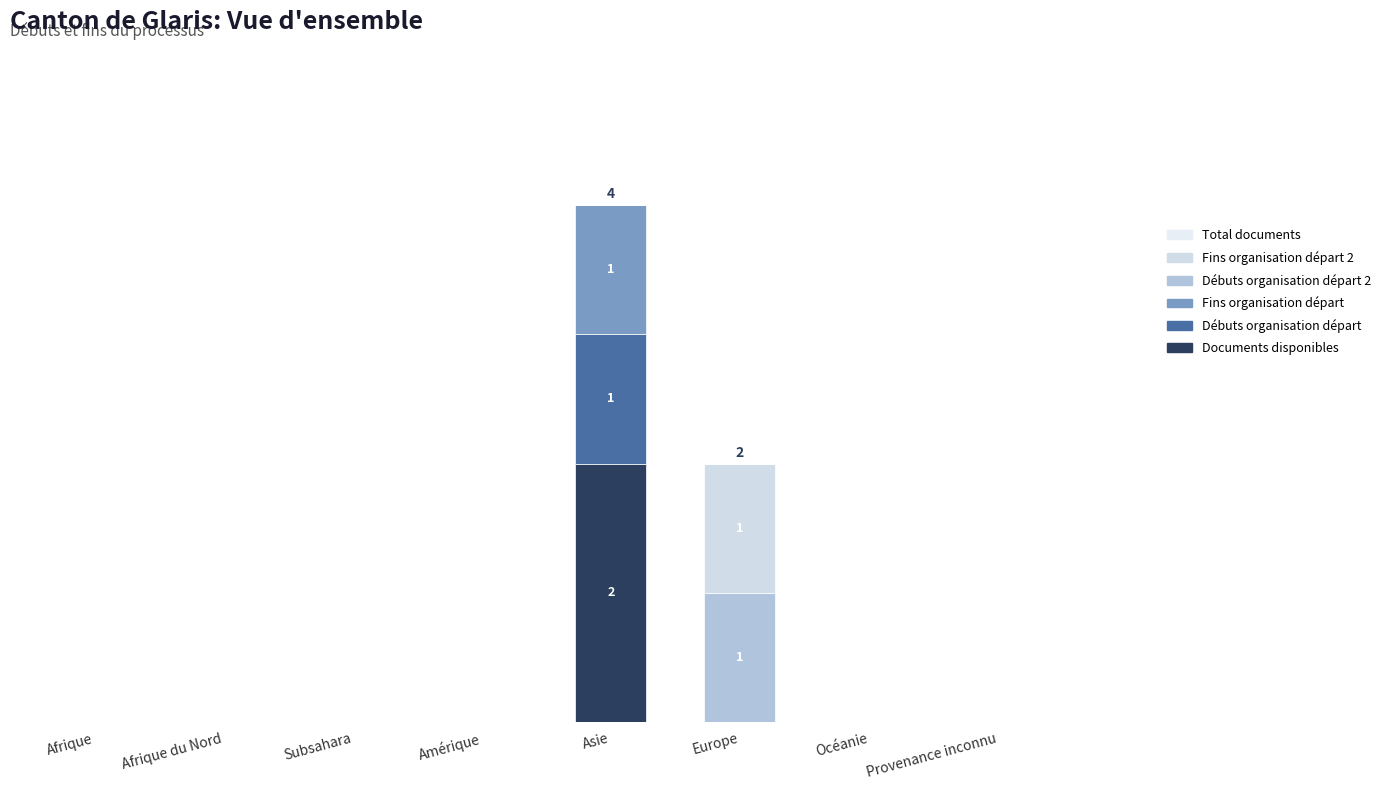

True or false: col_8 (Fins organisation départ) has a value of -1 at Amérique.

False